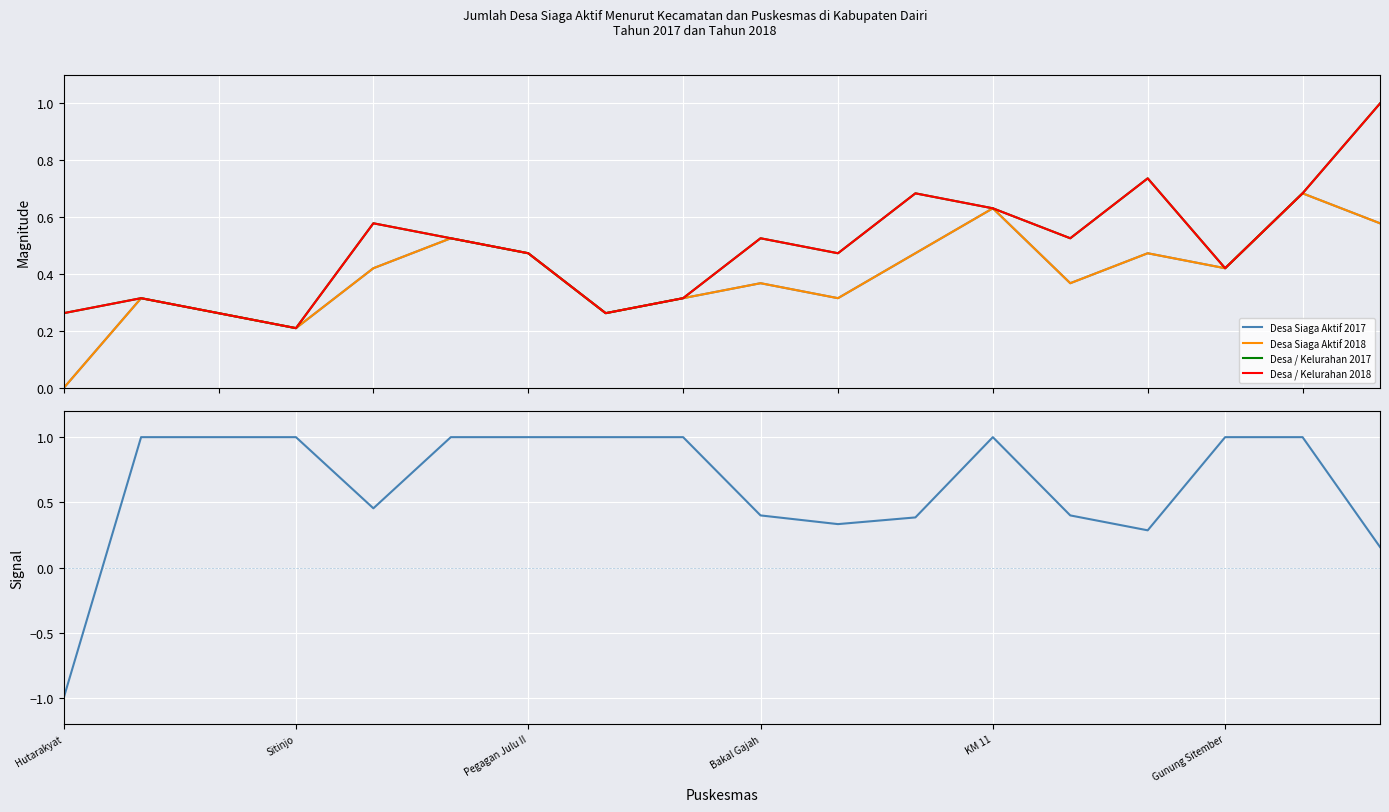

What is the maximum value shown in the chart?

1.0